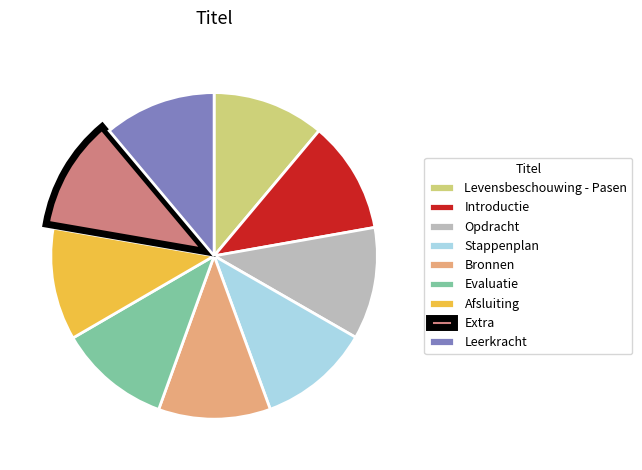

Is there a majority slice in this chart?

No